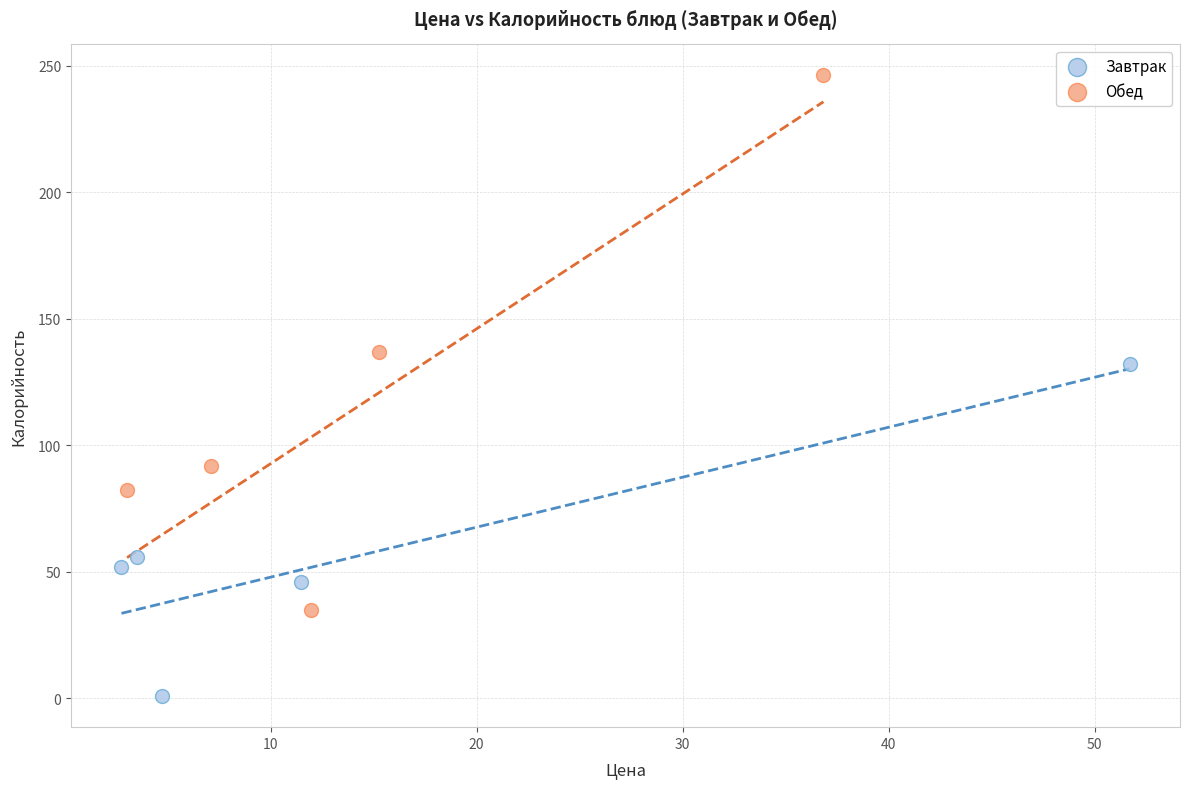

Which series contains the highest Y value?

Обед